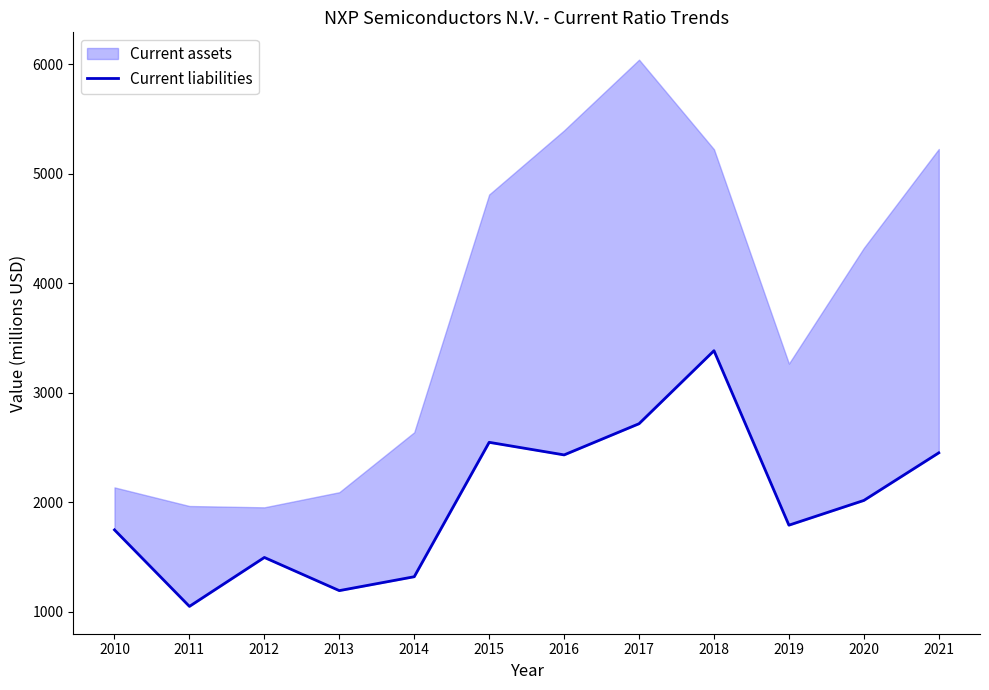

What is the difference between the second highest and second lowest values?

1525